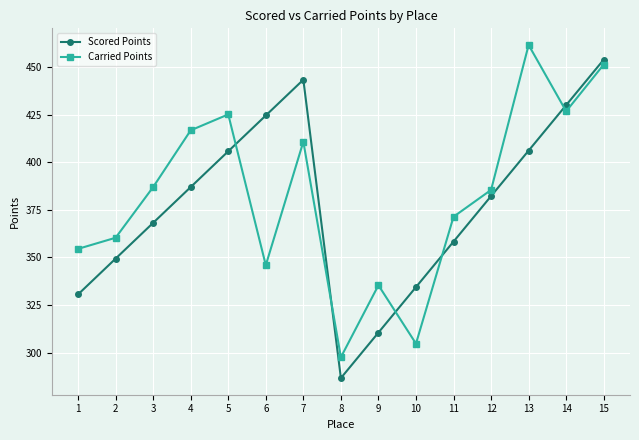

Is the value of Carried Points at 6 greater than the value of Scored Points at 9?

Yes